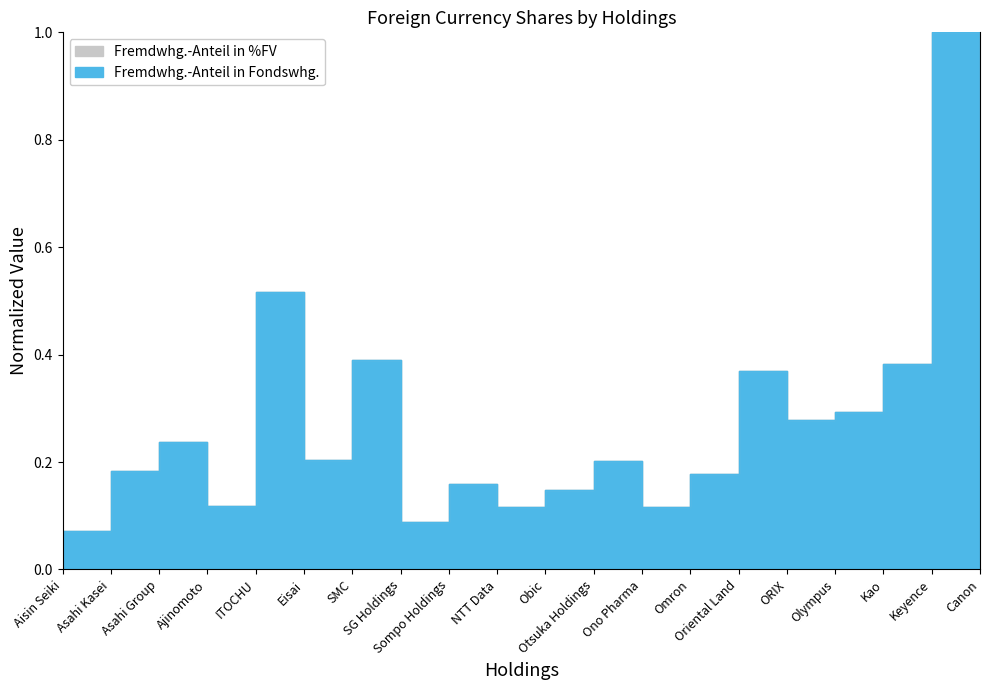

What is the minimum value for Fremdwhg.-Anteil in %FV?

0.1